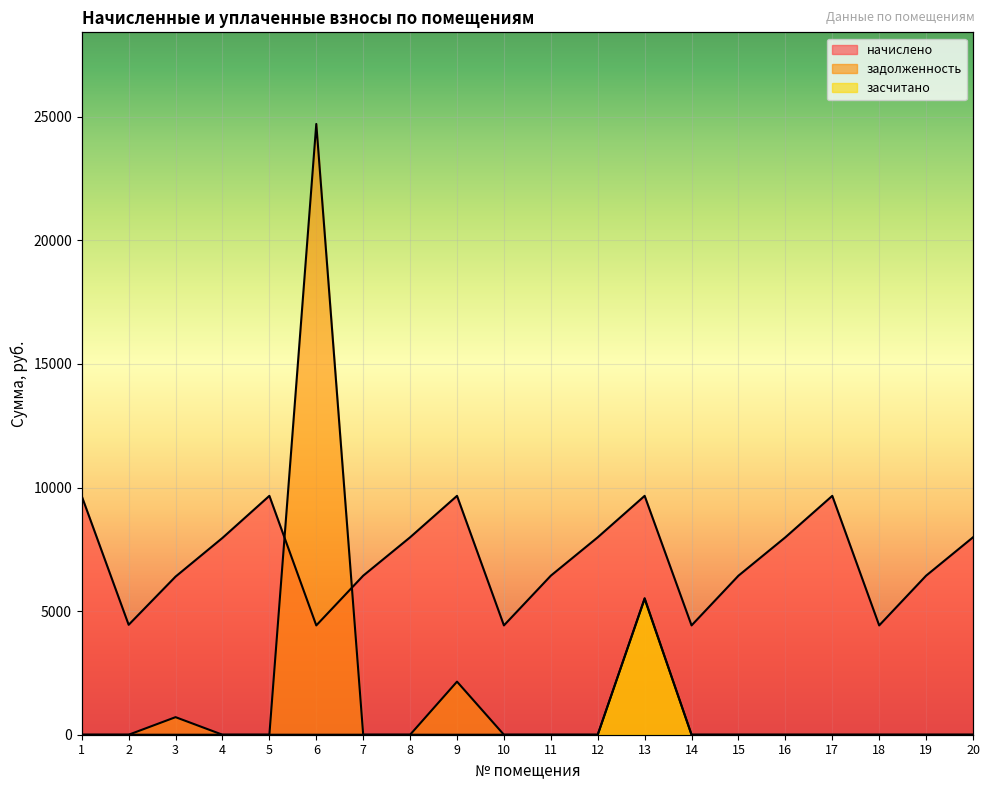

What is the difference between the highest and lowest values at 15?

6433.6